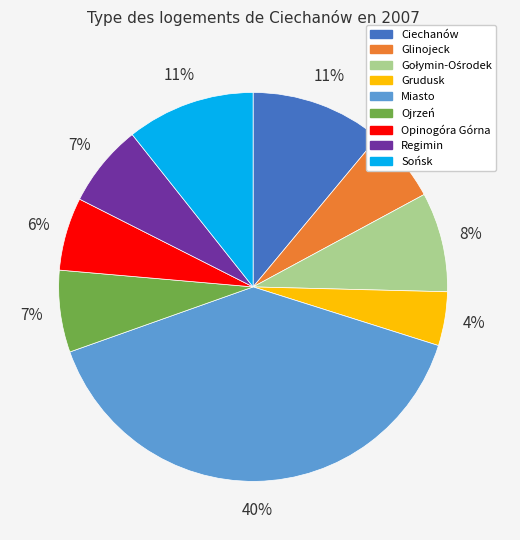

Between Opinogóra Górna and Miasto, which is larger?

Miasto